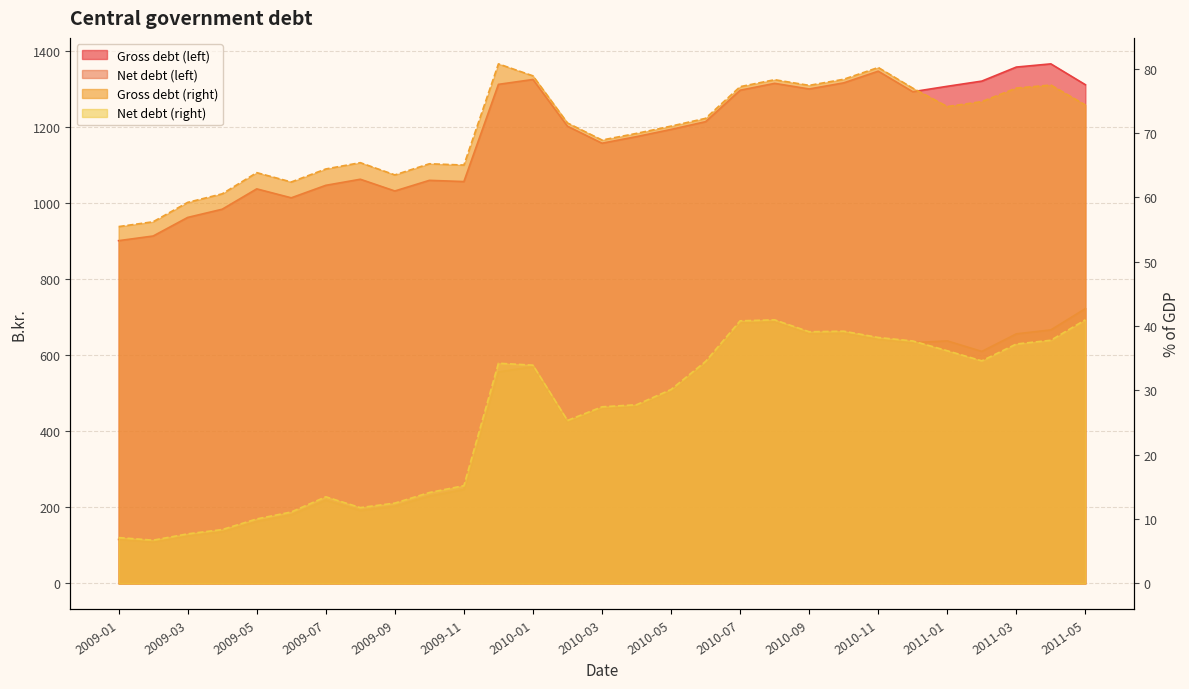

What is the label of the 25th point from the right?

2009-05